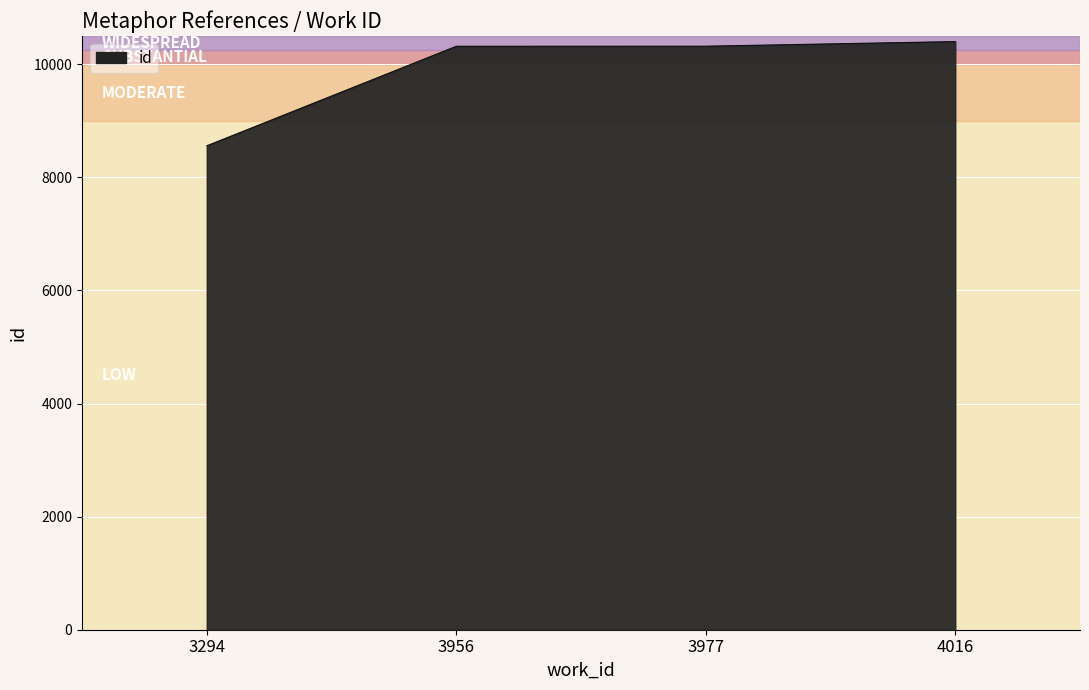

Which category has the lowest value across all series?

3294